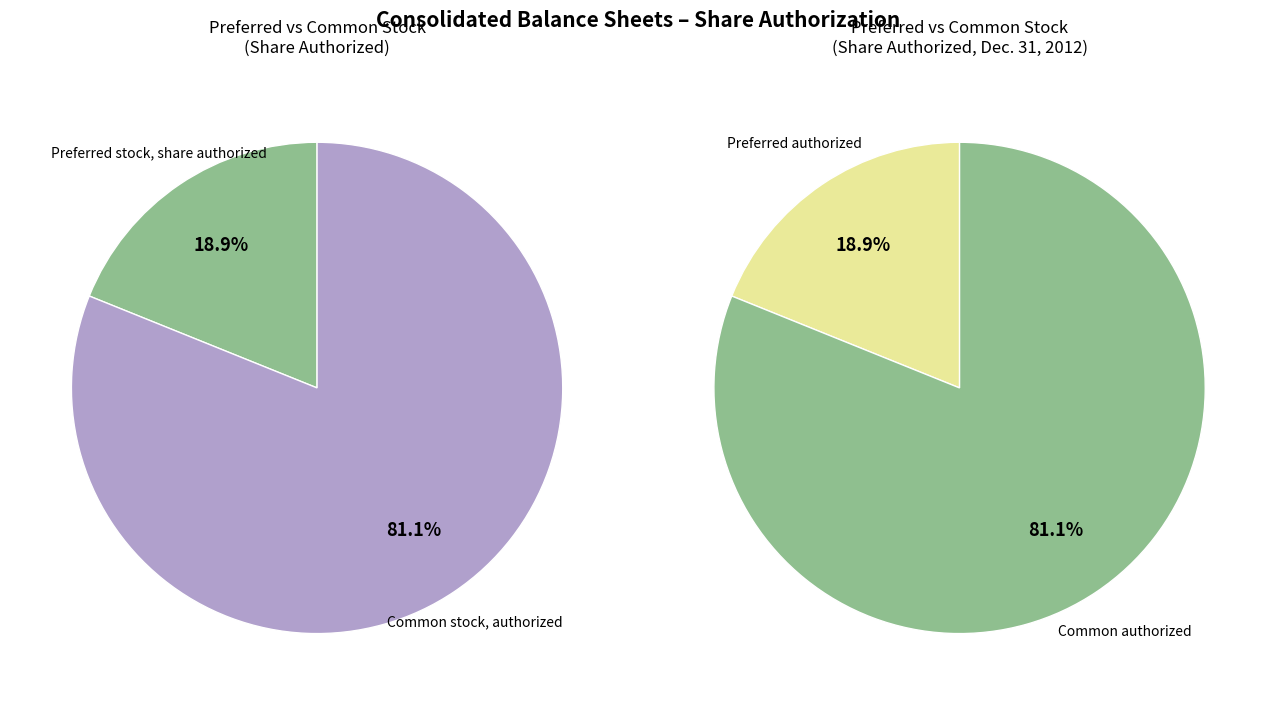

Is there a majority slice in this chart?

Yes